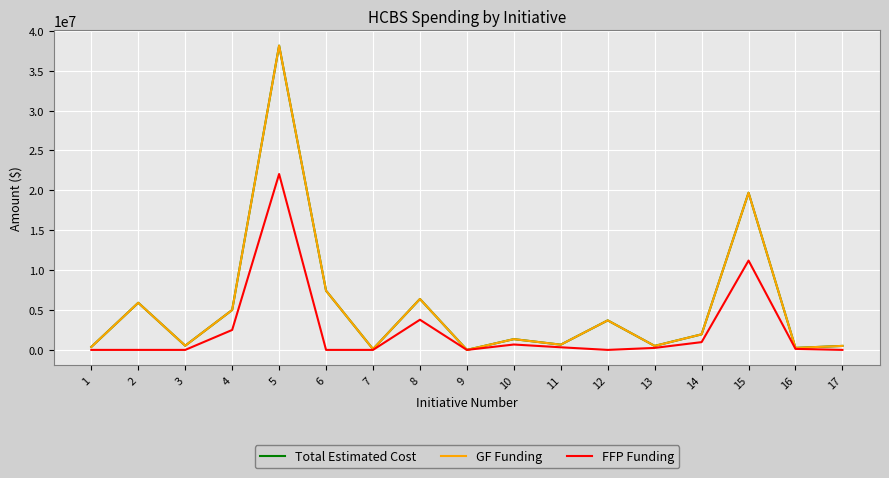

Is the value of GF Funding at 1 greater than the value of FFP Funding at 6?

Yes